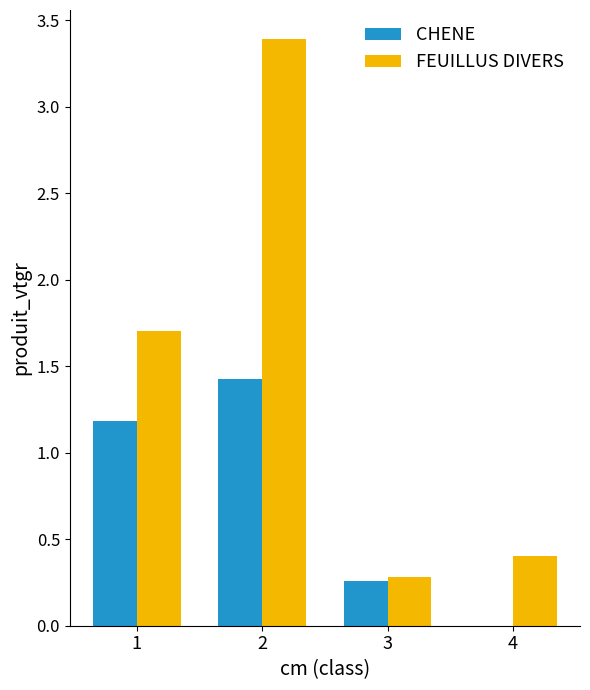

How many groups of bars are there?

4